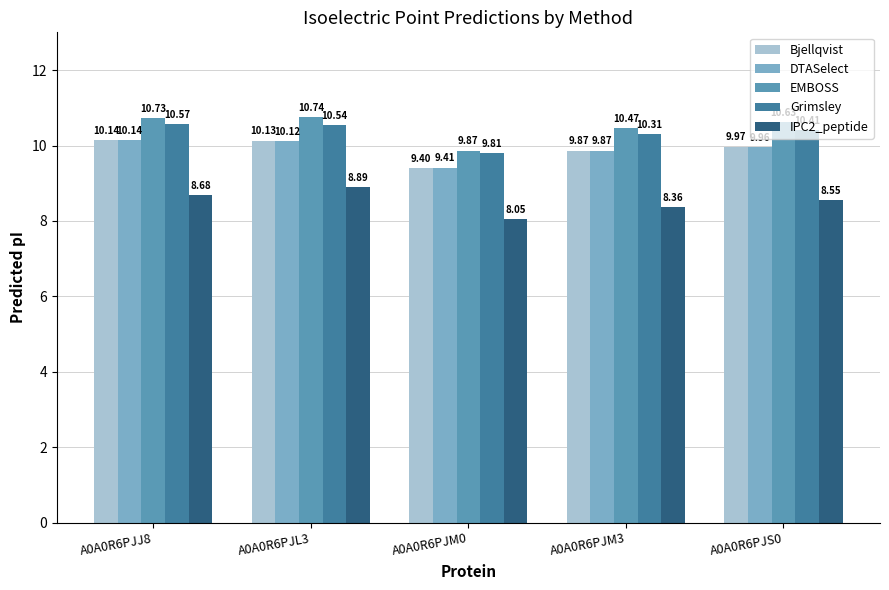

List the labels in order of Bjellqvist value, largest first.

A0A0R6PJJ8, A0A0R6PJL3, A0A0R6PJS0, A0A0R6PJM3, A0A0R6PJM0